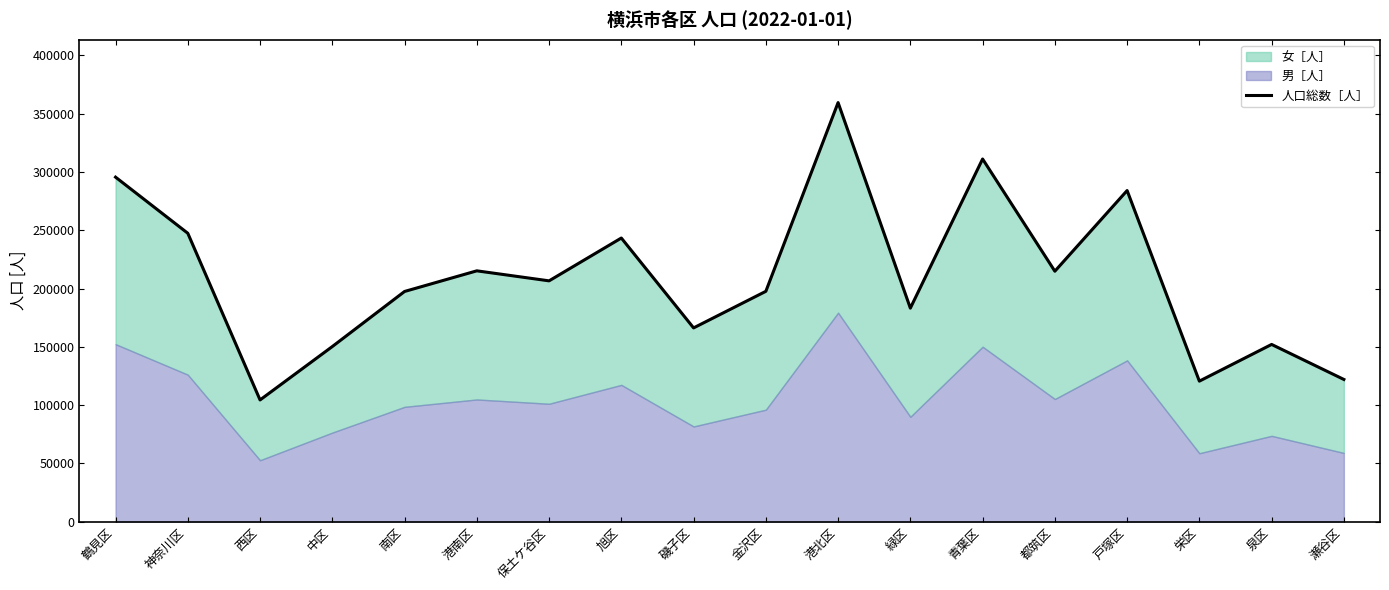

What is the label of the 8th point from the left?

旭区